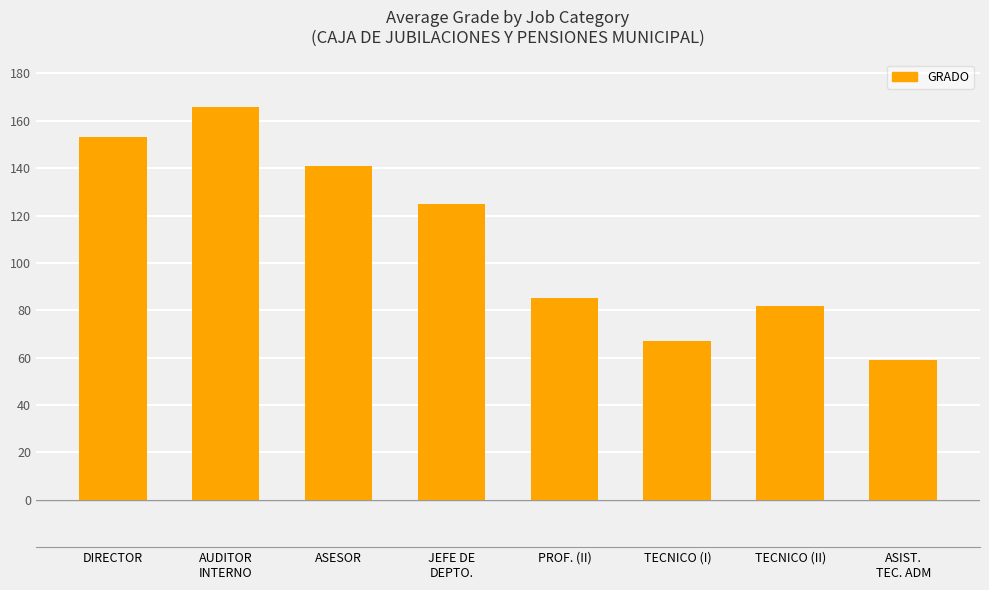

True or false: the data shows 271 at AUDITOR
INTERNO.

False